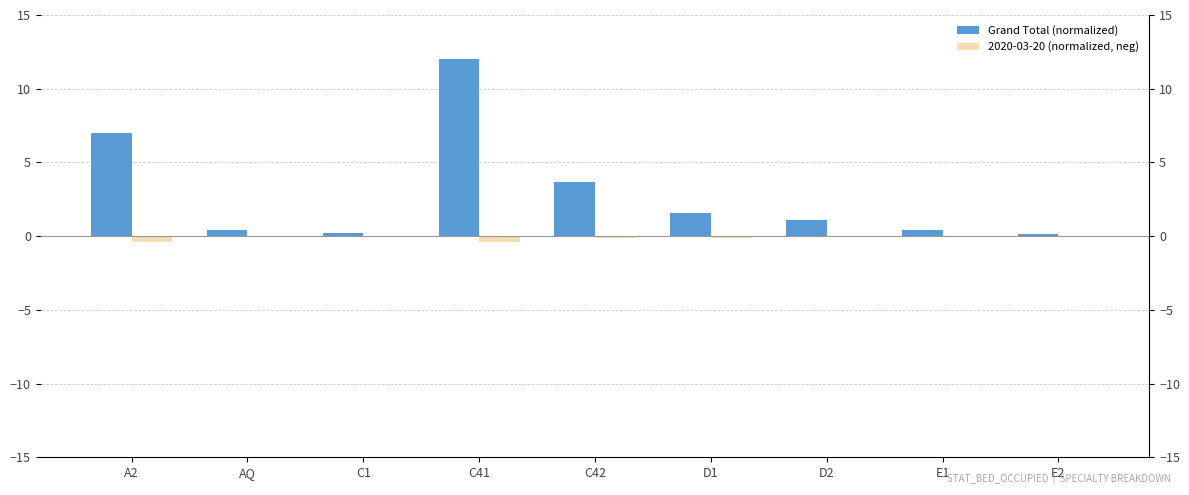

At which label is 2020-03-20 (normalized, neg) closest to 0?

AQ